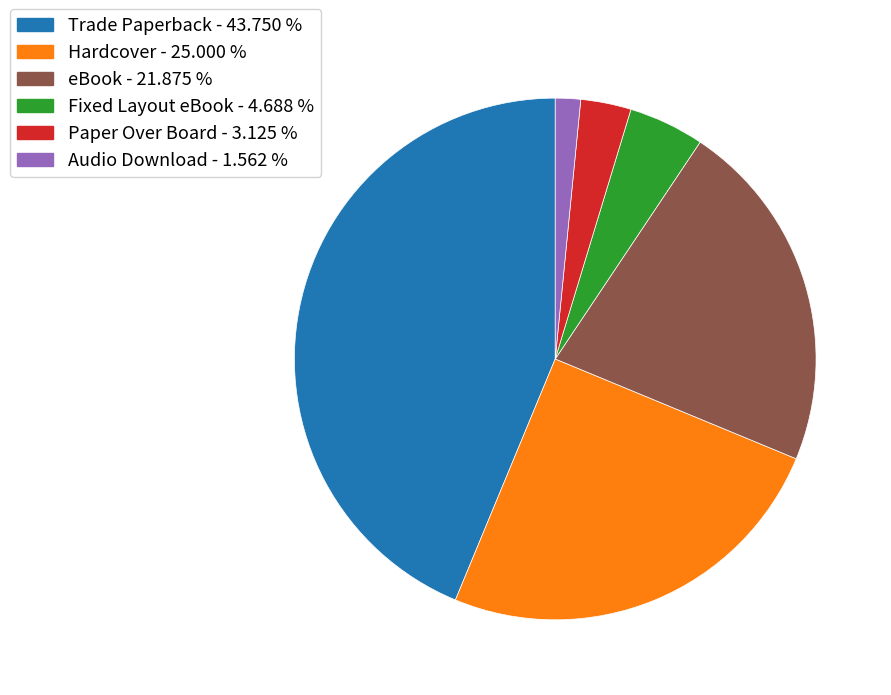

Do Hardcover - 25.000 % and Fixed Layout eBook - 4.688 % together represent more than half of the pie?

No